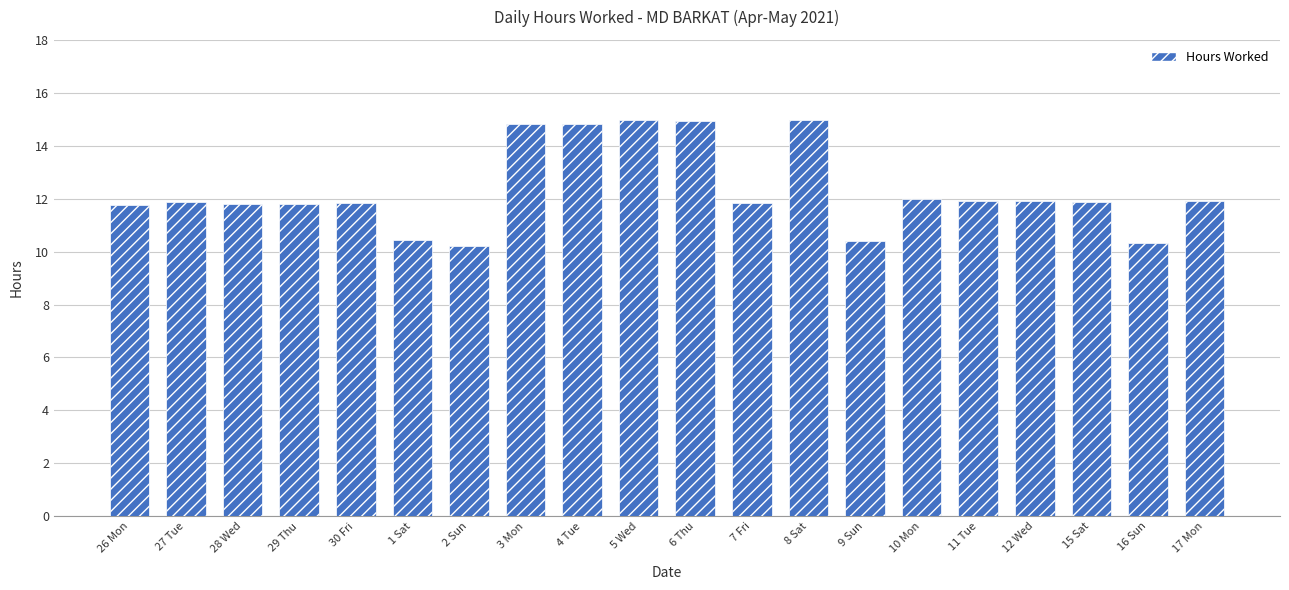

Count the values in the range 11 to 14.

11